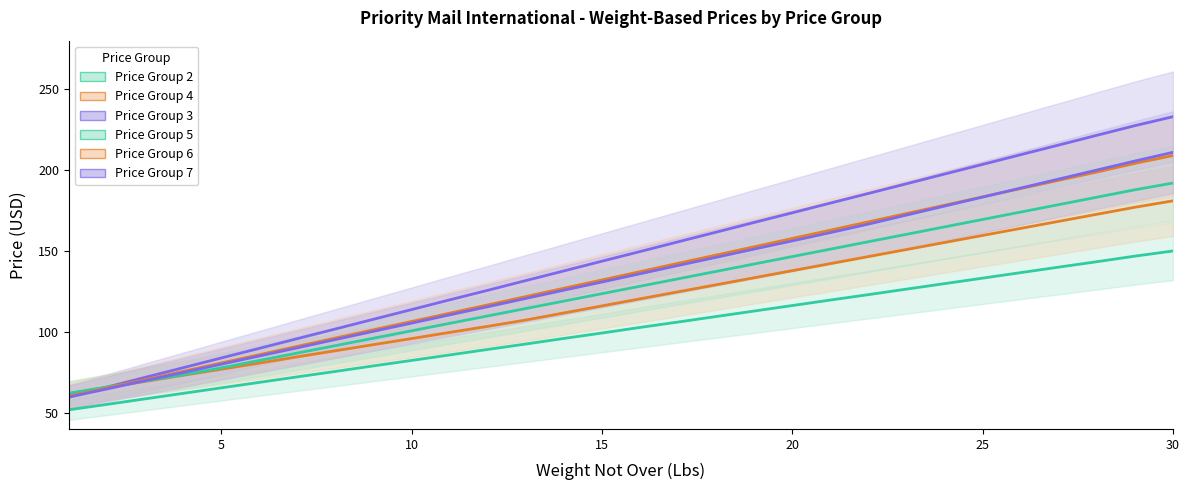

What is the lowest value of the Price Group 2 series?

51.8